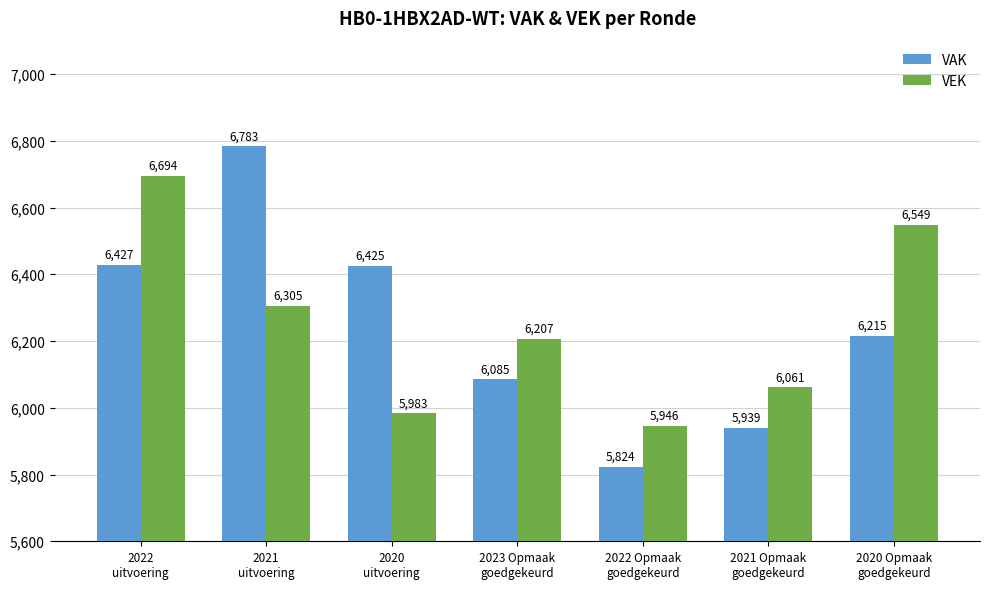

Which series has the widest spread of values?

VAK